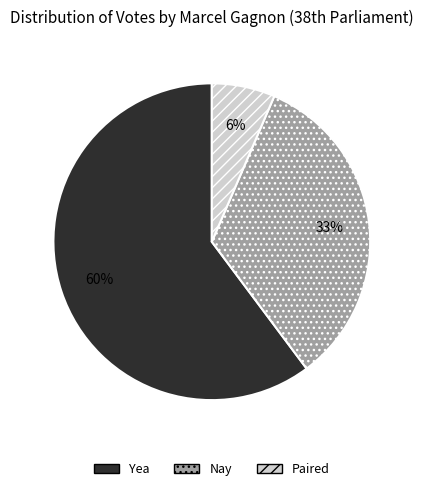

Rank the categories by value from lowest to highest.

Paired, Nay, Yea